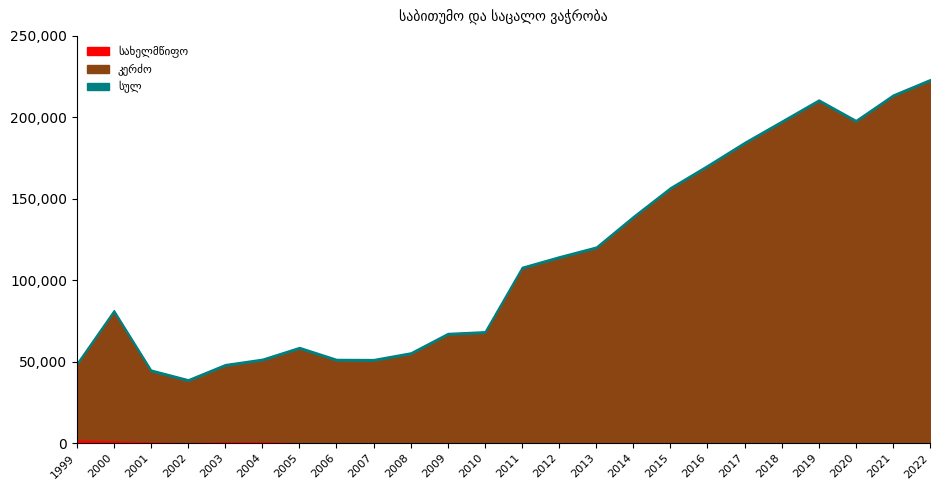

Which series has the largest total across all categories?

სულ